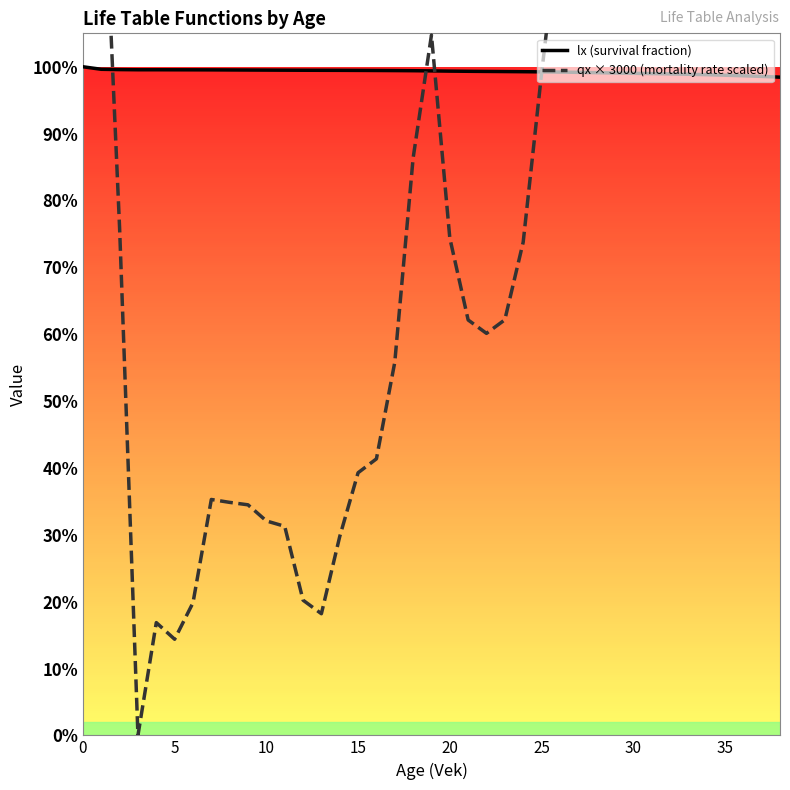

Which series ends up on top after the final intersection of qx × 3000 (mortality rate scaled) and lx (survival fraction)?

qx × 3000 (mortality rate scaled)